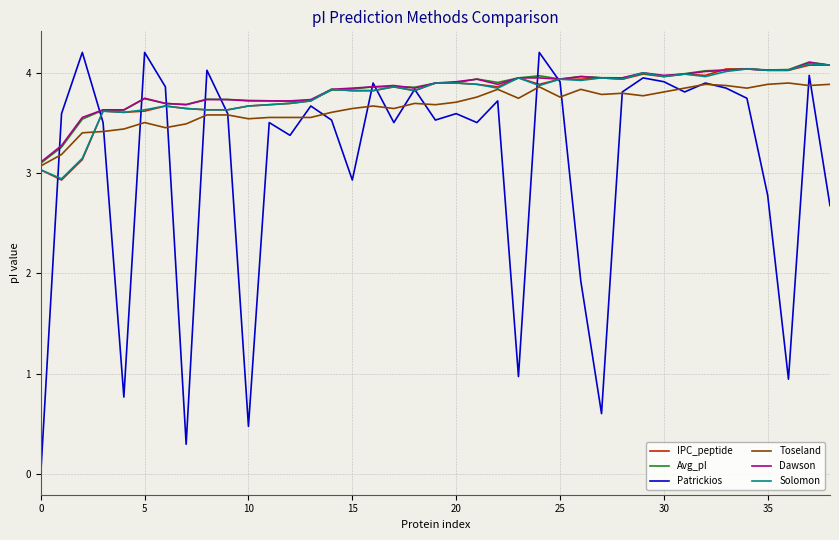

What is the greatest value displayed?

4.2